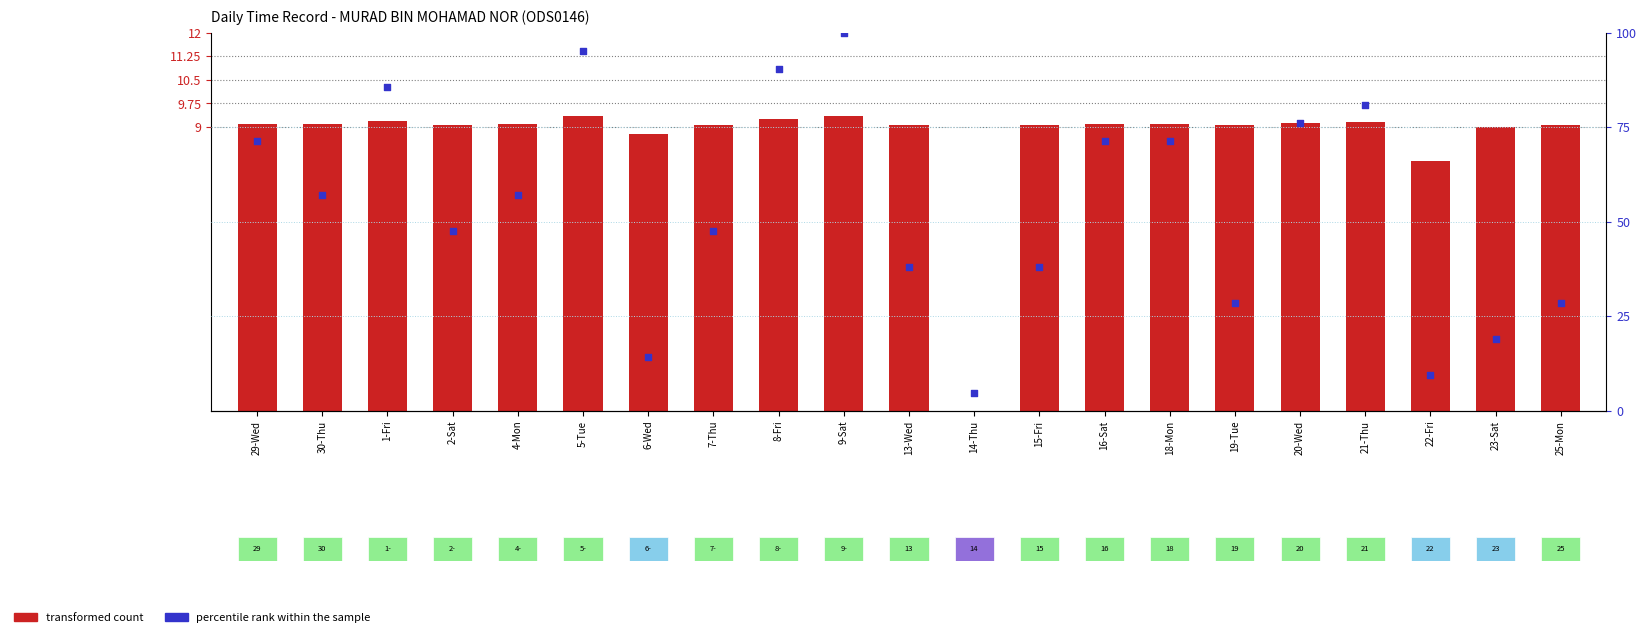

At how many categories does at least one series exceed 6?

20